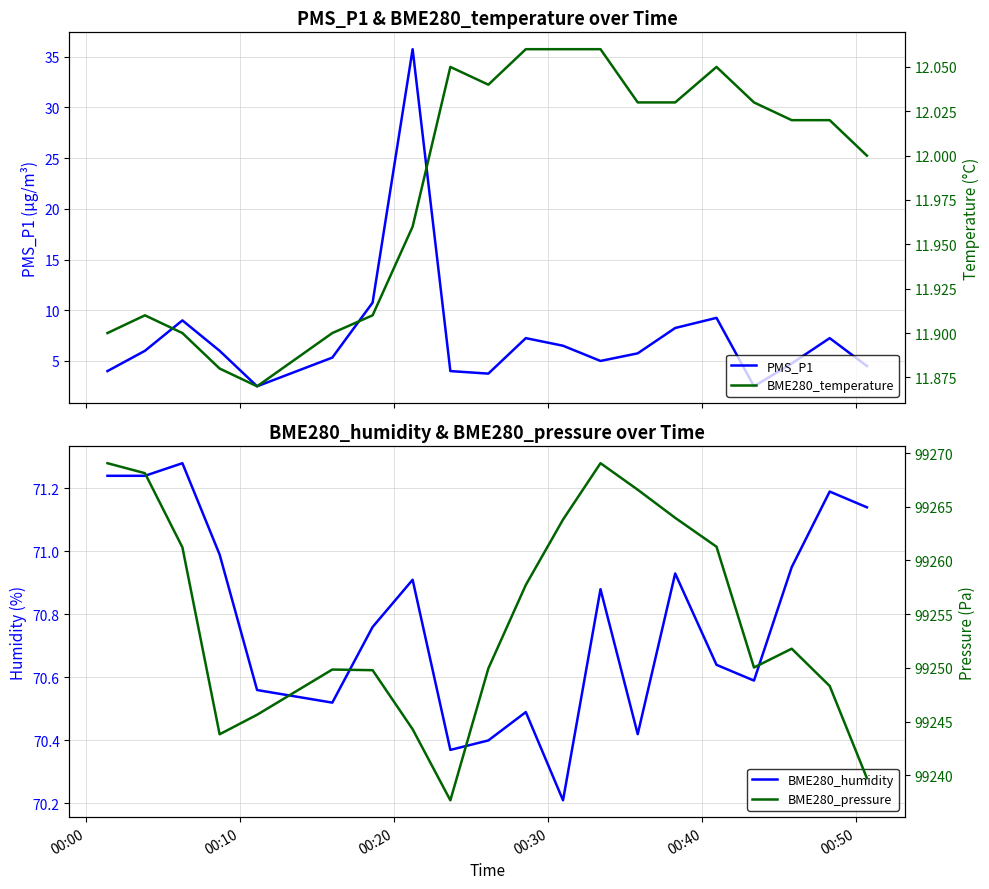

What is the minimum value for PMS_P1?

2.5